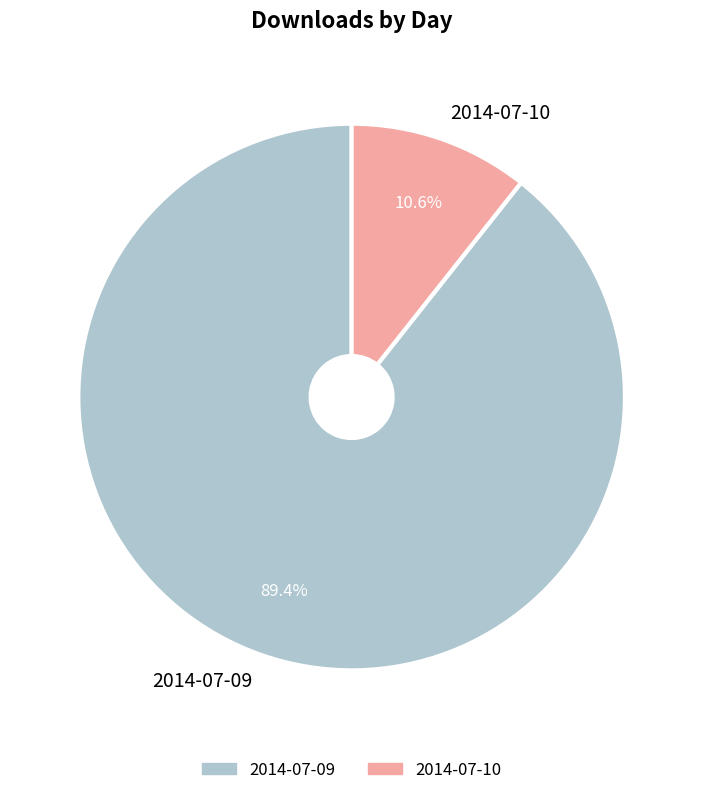

What is the total percentage of 2014-07-10 and 2014-07-09?

100.0%